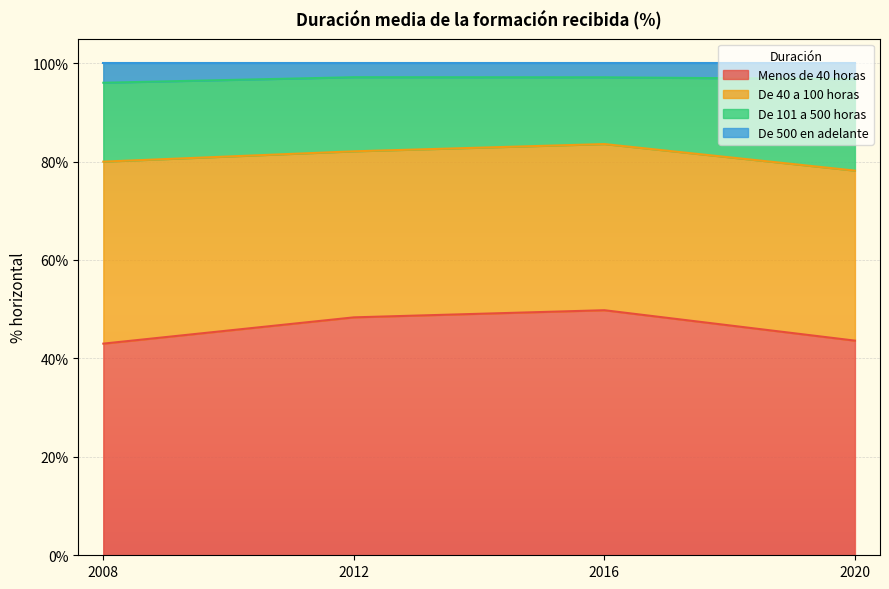

What is the sum of all De 40 a 100 horas values?

387.0